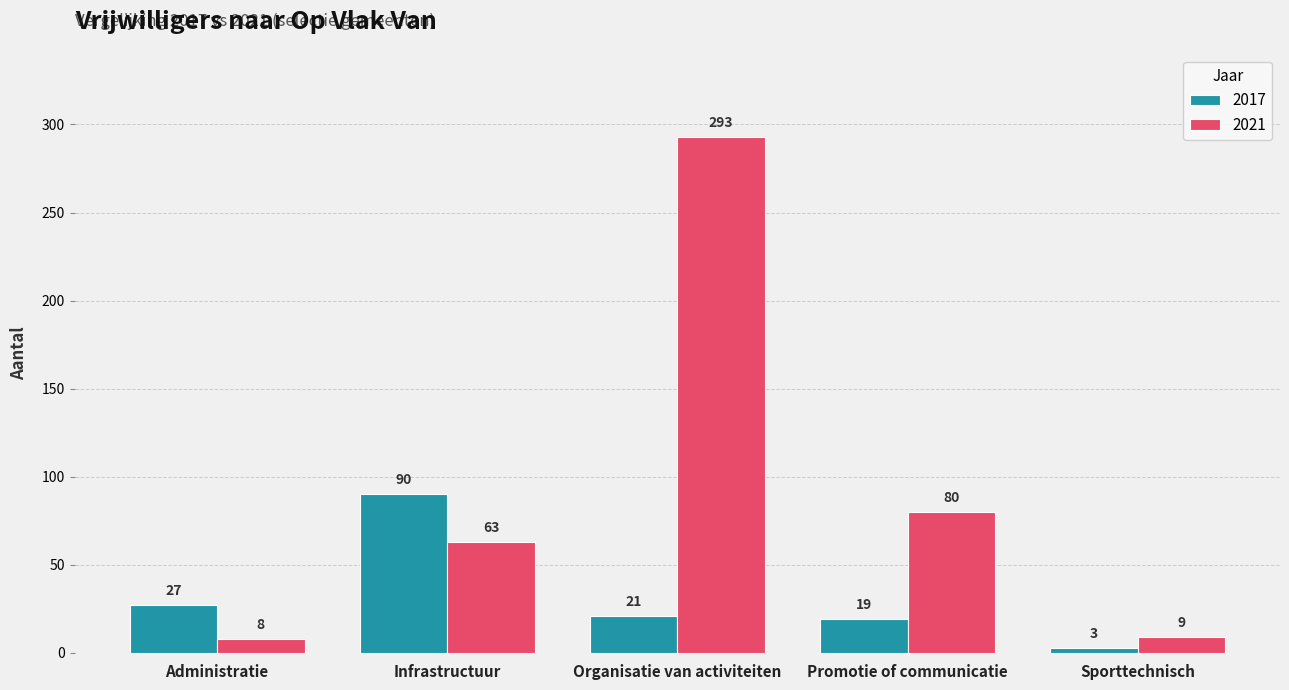

What is the minimum value shown in the chart?

3